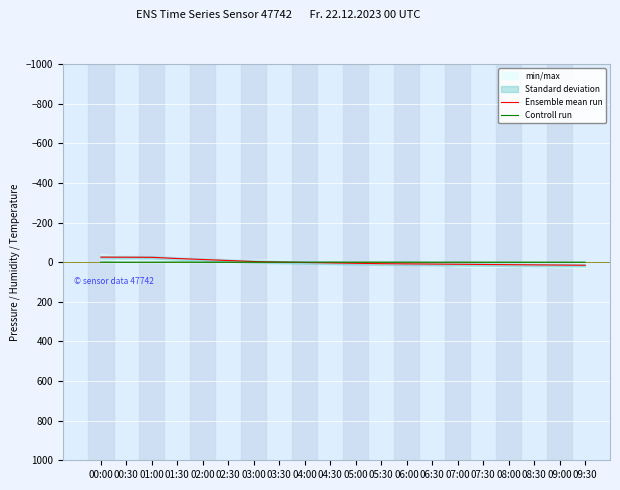

What is the label of the 13th point from the right?

03:30